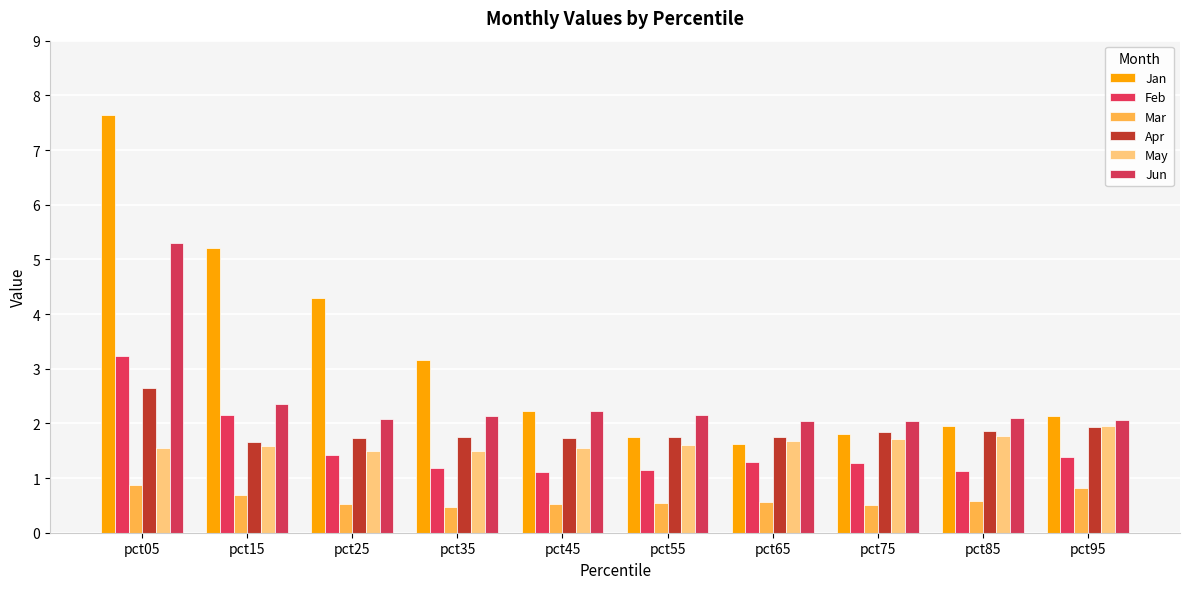

How many bars are there in each group?

6